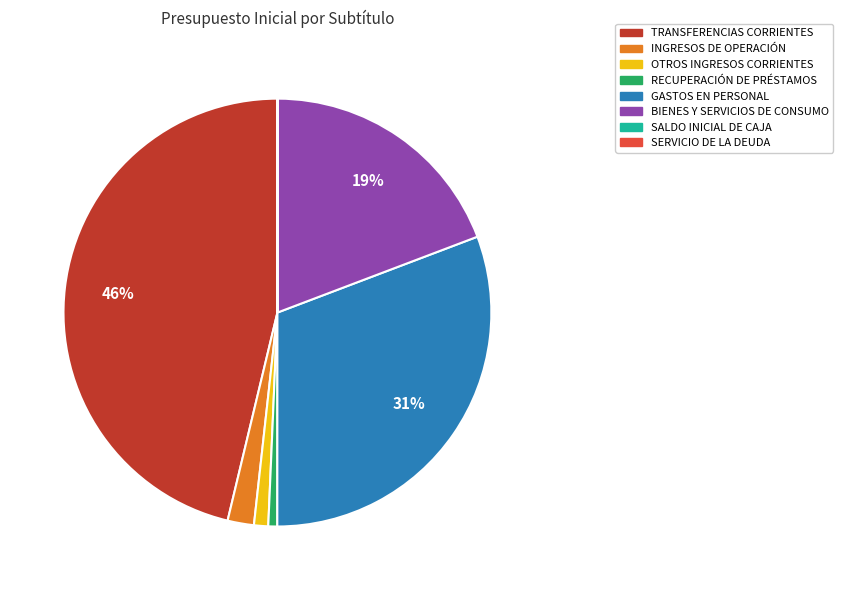

Between GASTOS EN PERSONAL and INGRESOS DE OPERACIÓN, which is larger?

GASTOS EN PERSONAL